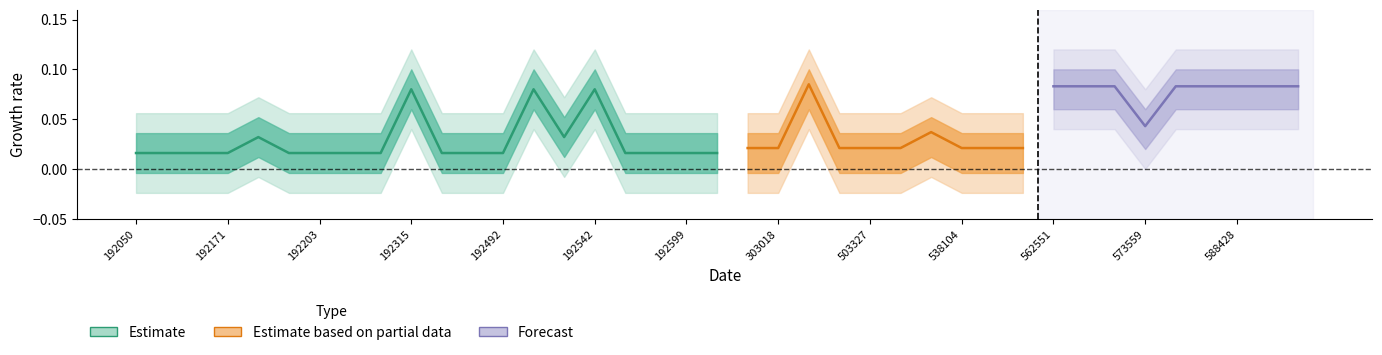

How many values are between 0 and 1?

20